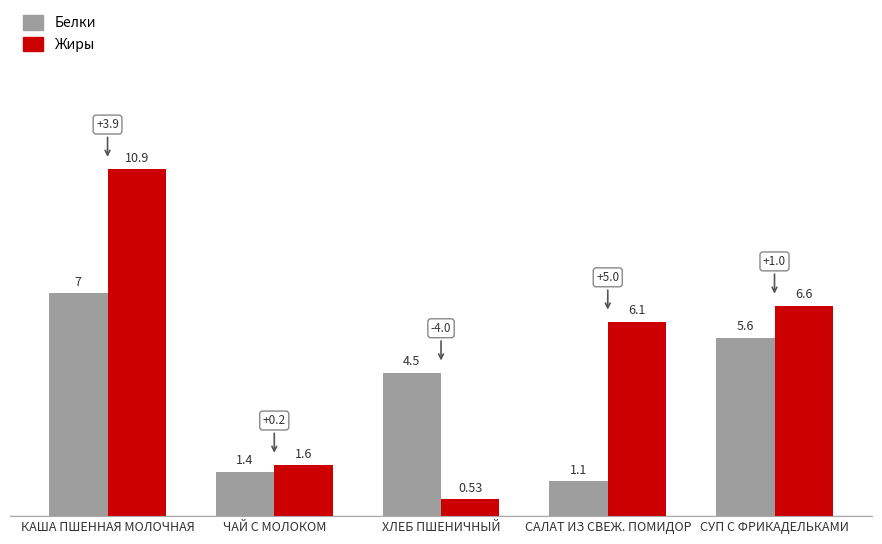

What is the sum of the Жиры values at ХЛЕБ ПШЕНИЧНЫЙ and СУП С ФРИКАДЕЛЬКАМИ?

7.1